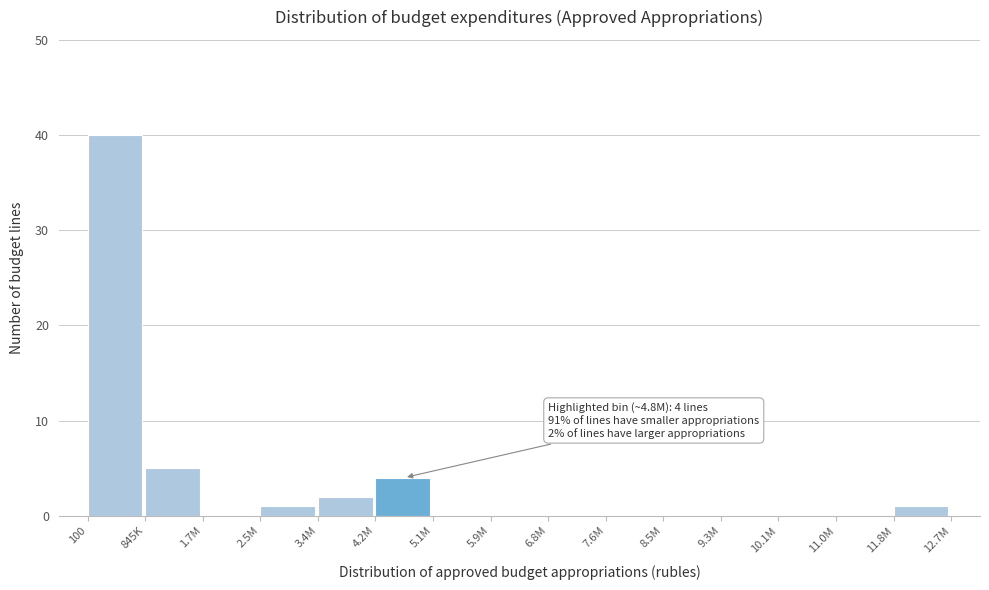

Reading left to right, extract all data points from this chart.

100=40	845K=5	1.7M=0	2.5M=1	3.4M=2	4.2M=4	5.1M=0	5.9M=0	6.8M=0	7.6M=0	8.5M=0	9.3M=0	10.1M=0	11.0M=0	11.8M=1